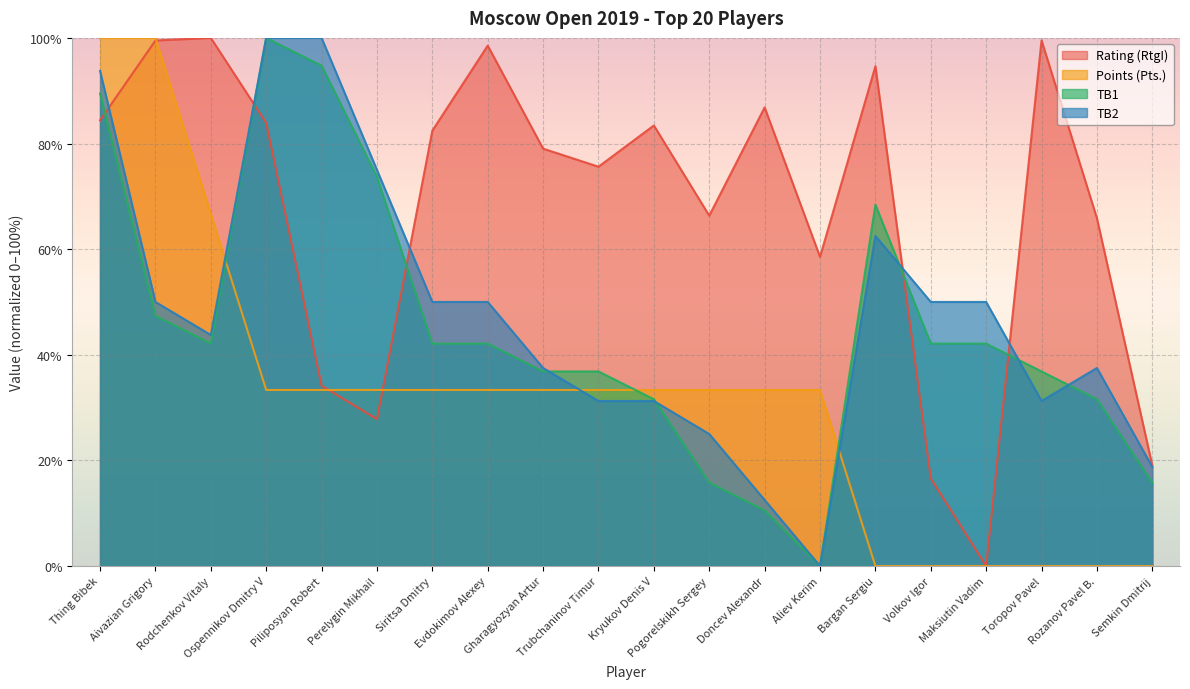

Reading left to right, transcribe all the data shown in this chart.

Rating (RtgI): 84.4	99.5	100.0	83.9	34.1	27.8	82.4	98.5	79.0	75.6	83.4	66.3	86.8	58.5	94.6	16.6	0.0	99.5	65.9	19.0
Points (Pts.): 100.0	100.0	66.7	33.3	33.3	33.3	33.3	33.3	33.3	33.3	33.3	33.3	33.3	33.3	0.0	0.0	0.0	0.0	0.0	0.0
TB1: 89.5	47.4	42.1	100.0	94.7	73.7	42.1	42.1	36.8	36.8	31.6	15.8	10.5	0.0	68.4	42.1	42.1	36.8	31.6	15.8
TB2: 93.8	50.0	43.8	100.0	100.0	75.0	50.0	50.0	37.5	31.2	31.2	25.0	12.5	0.0	62.5	50.0	50.0	31.2	37.5	18.8